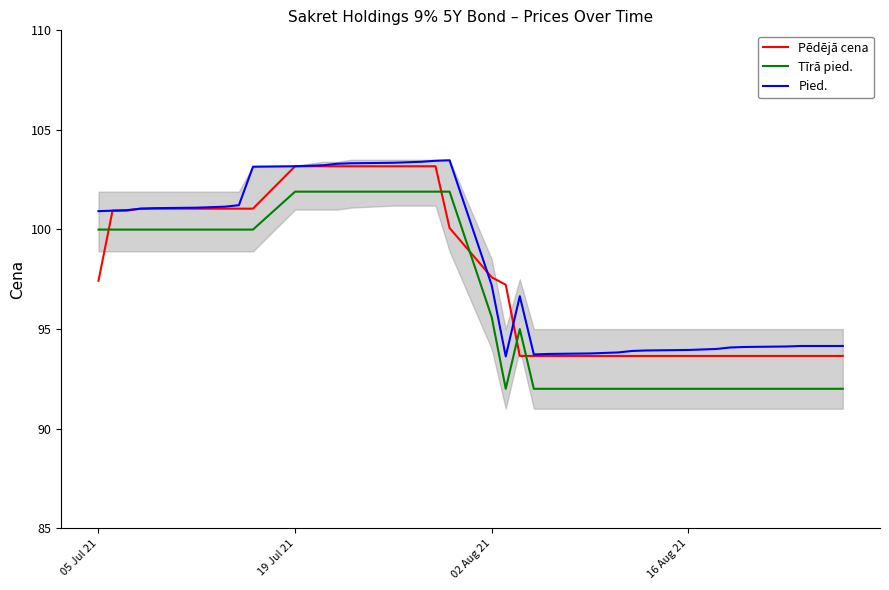

The value of Pēdējā cena at 05 Jul 21 is 97.4. True or false?

True